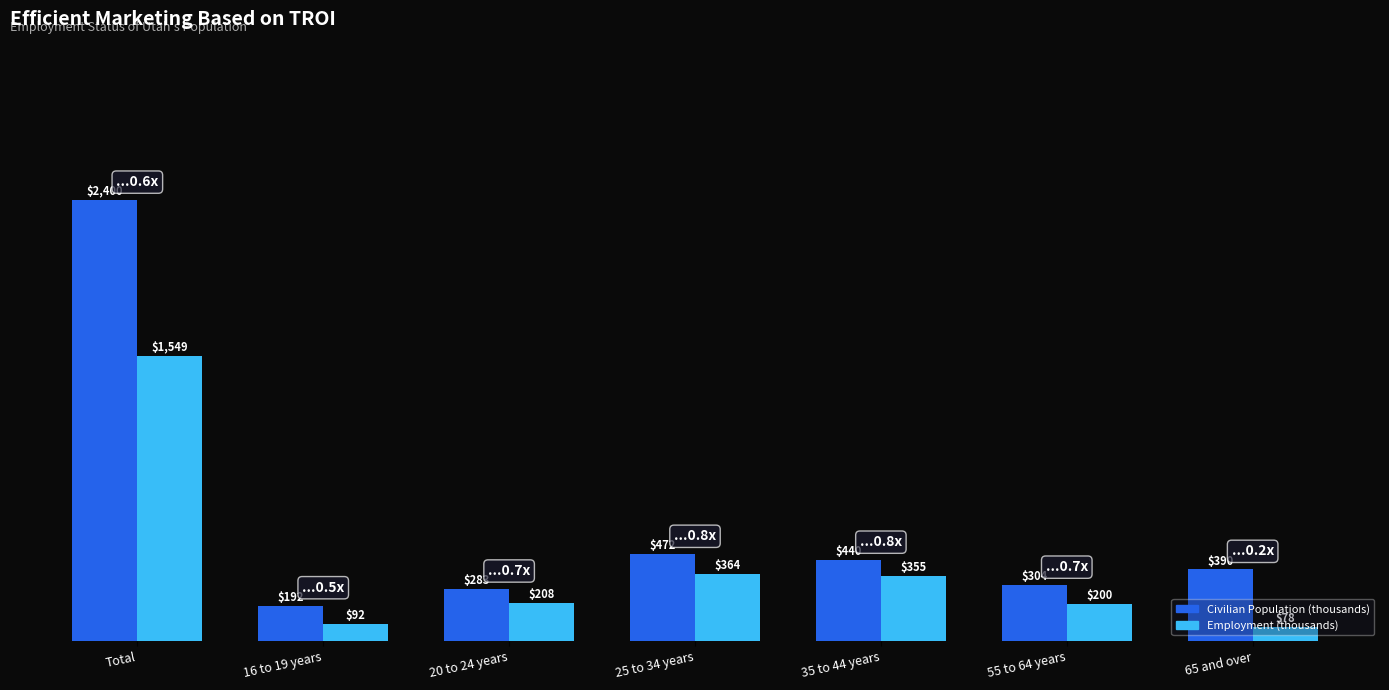

Rank the categories by Civilian Population (thousands) value from lowest to highest.

16 to 19 years, 20 to 24 years, 55 to 64 years, 65 and over, 35 to 44 years, 25 to 34 years, Total